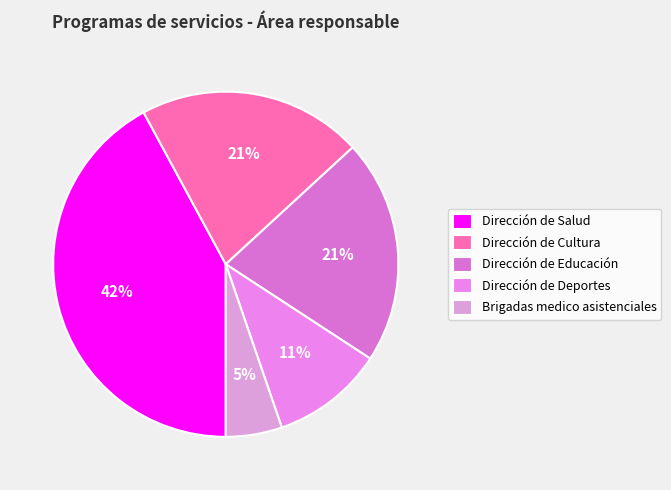

The Brigadas medico asistenciales slice represents 1% of the pie. True or false?

False